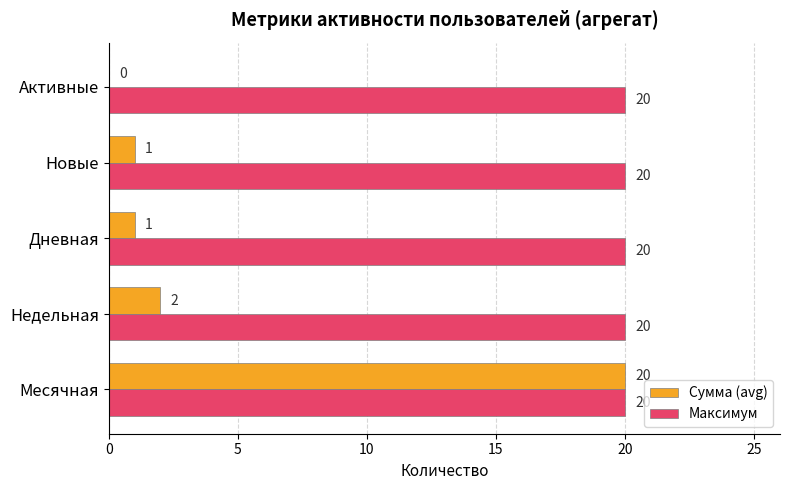

The value of Сумма (avg) at Дневная is 1. True or false?

True